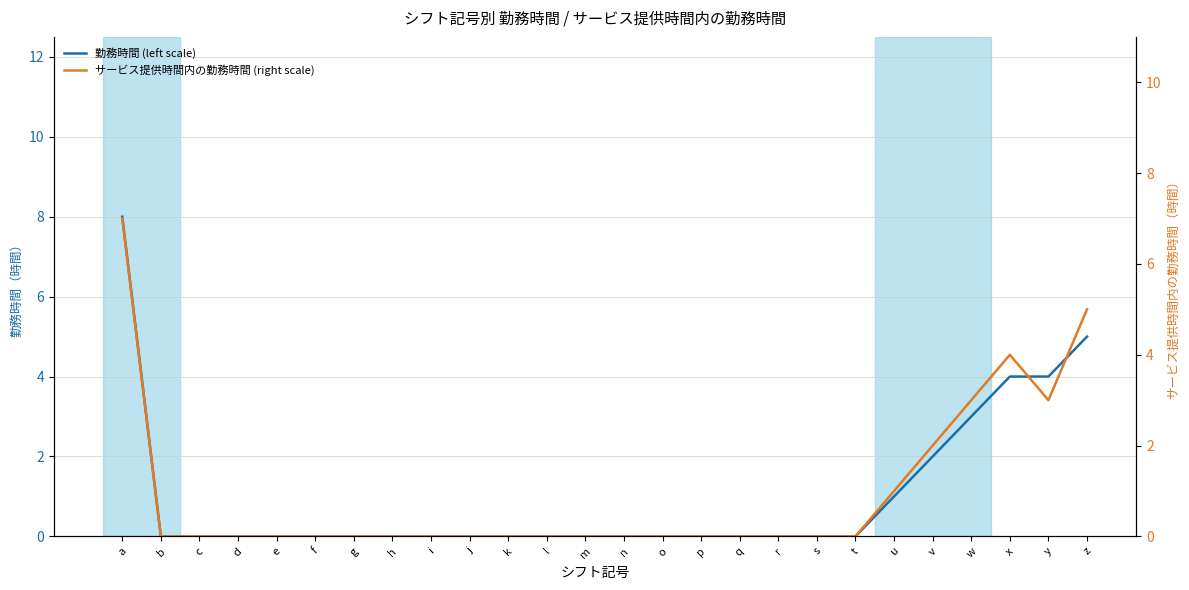

True or false: 勤務時間 (left scale) has more than 0 interior local peaks.

False